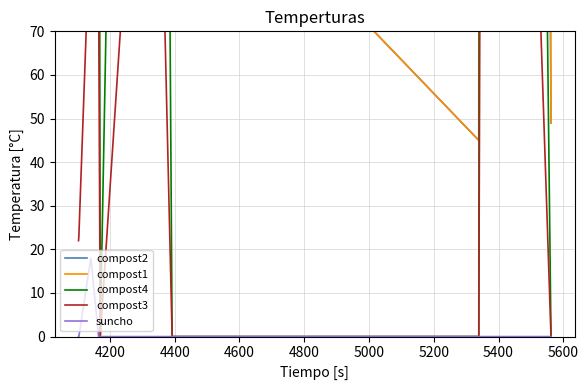

At how many categories does at least one series exceed 1322?

1